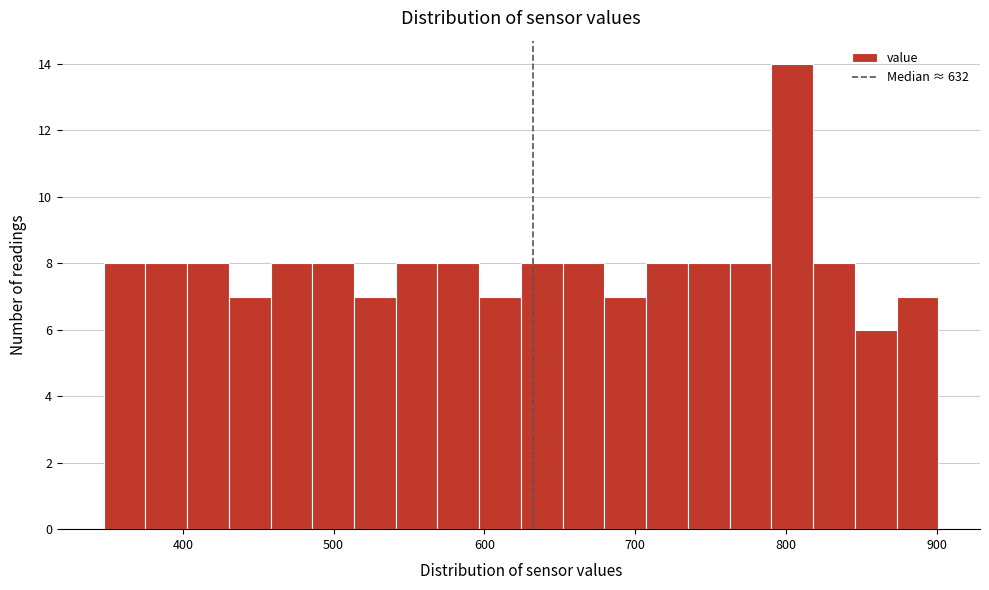

Around what value on the x-axis is the tallest bar? Give the approximate position of its centre, as read against the axis.

800